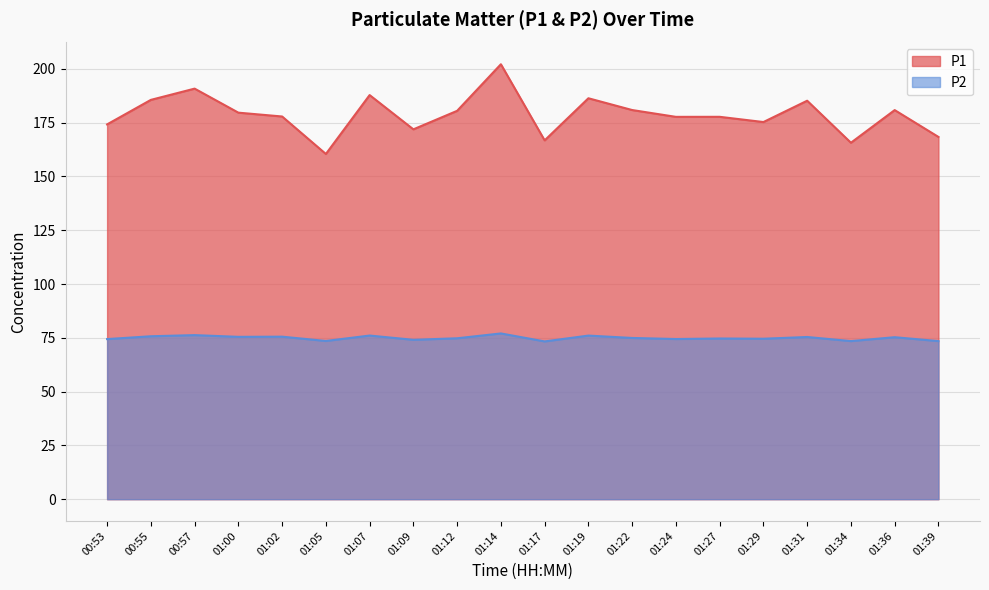

List the series in order of their peak value, lowest first.

P2, P1